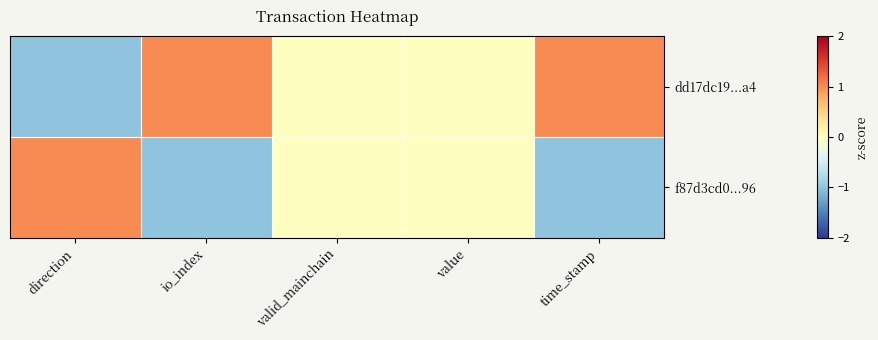

Rank the series by their maximum value, from lowest to highest.

dd17dc19...a4, f87d3cd0...96